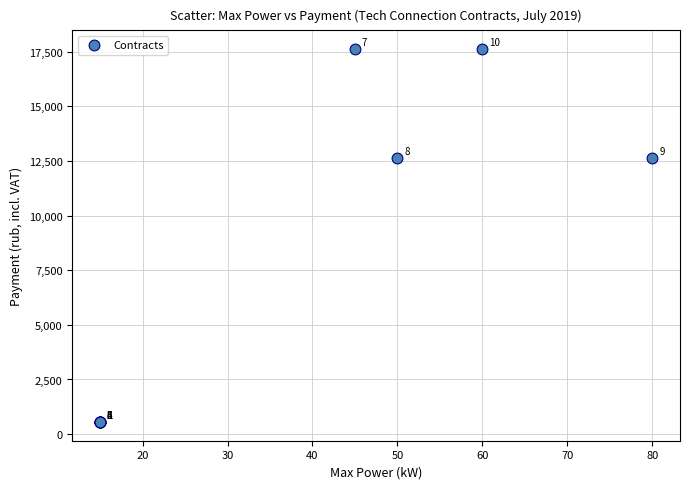

What Y value in the scatter plot is closest to 9089?

12627.5